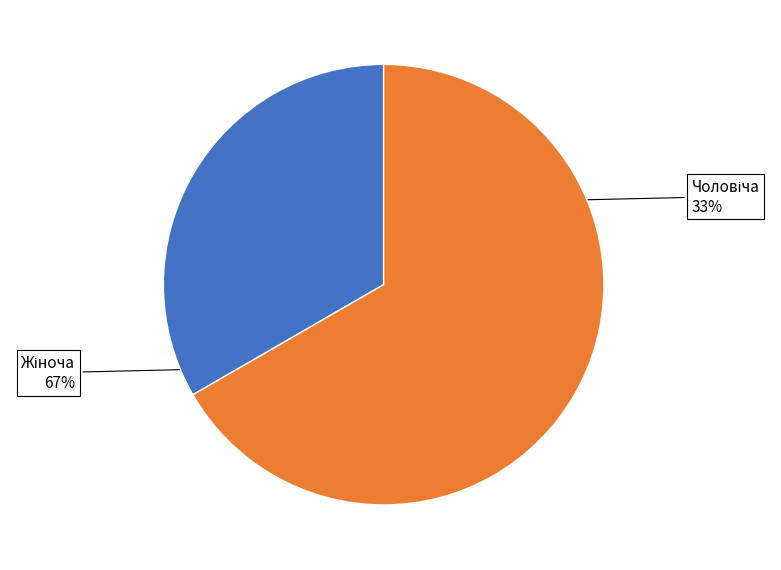

Is there any slice that represents more than half of the pie?

Yes